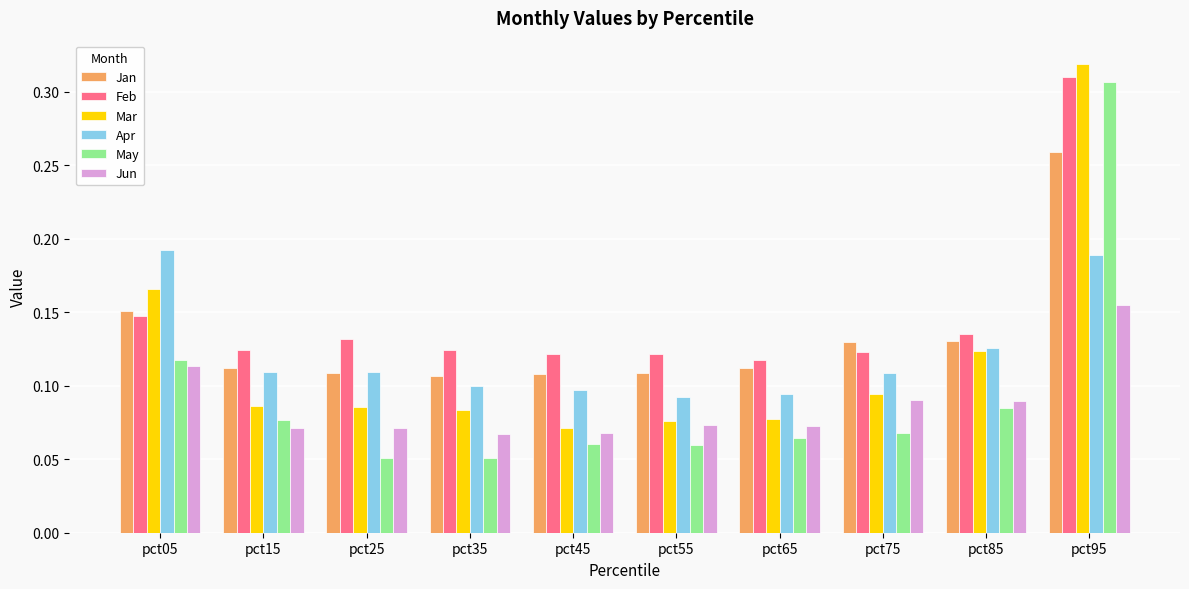

Is it true that Feb equals 0.1 at pct55?

True